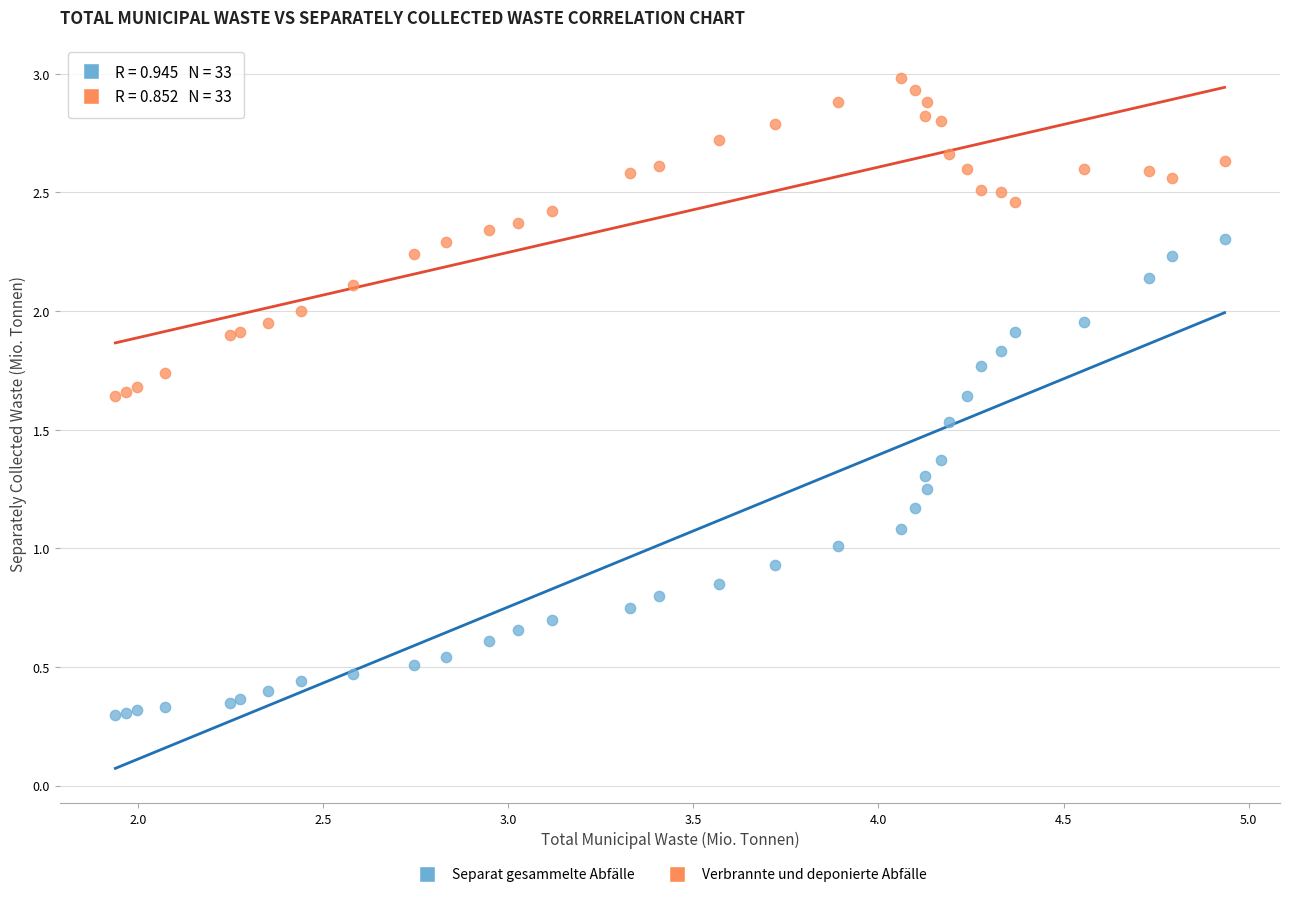

Which series has the largest Y range (max minus min)?

Separat gesammelte Abfälle